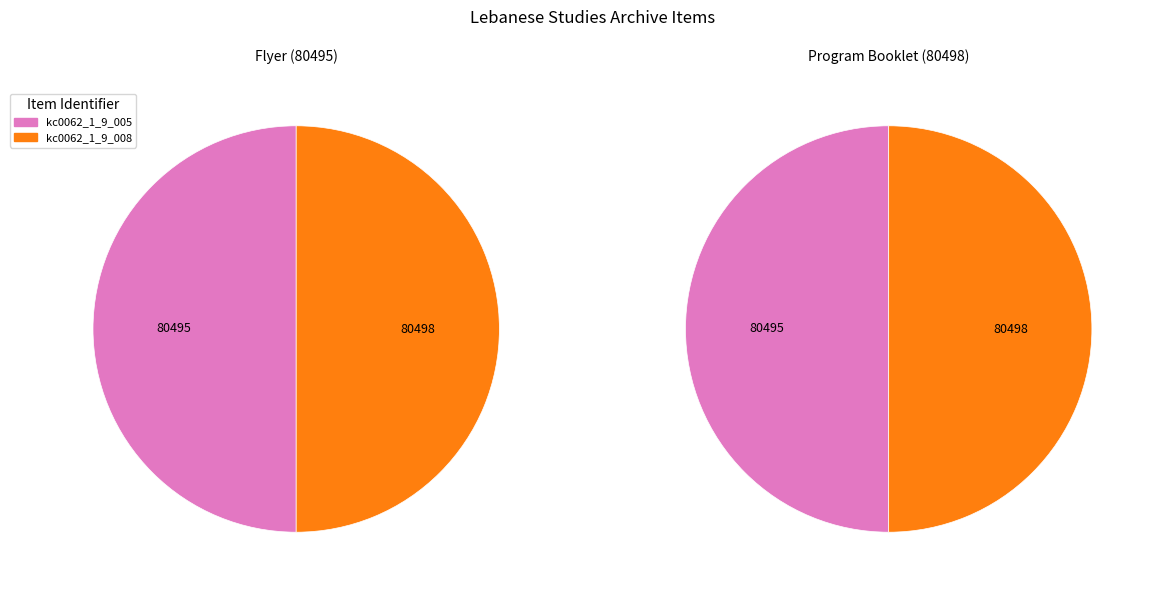

Which slice is the largest?

kc0062_1_9_008